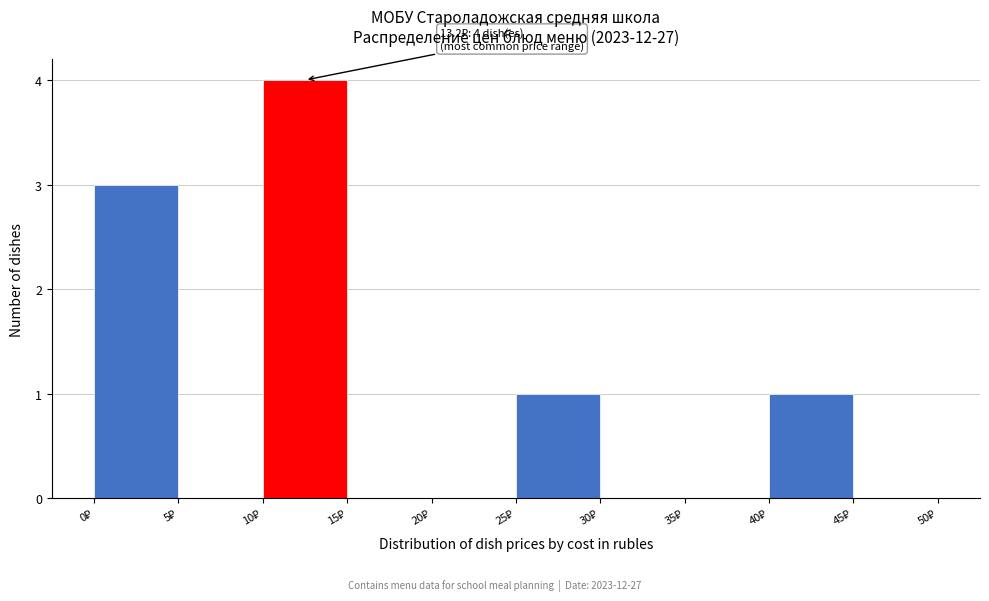

Over which range of the x-axis is the bar tallest?

10 to 15